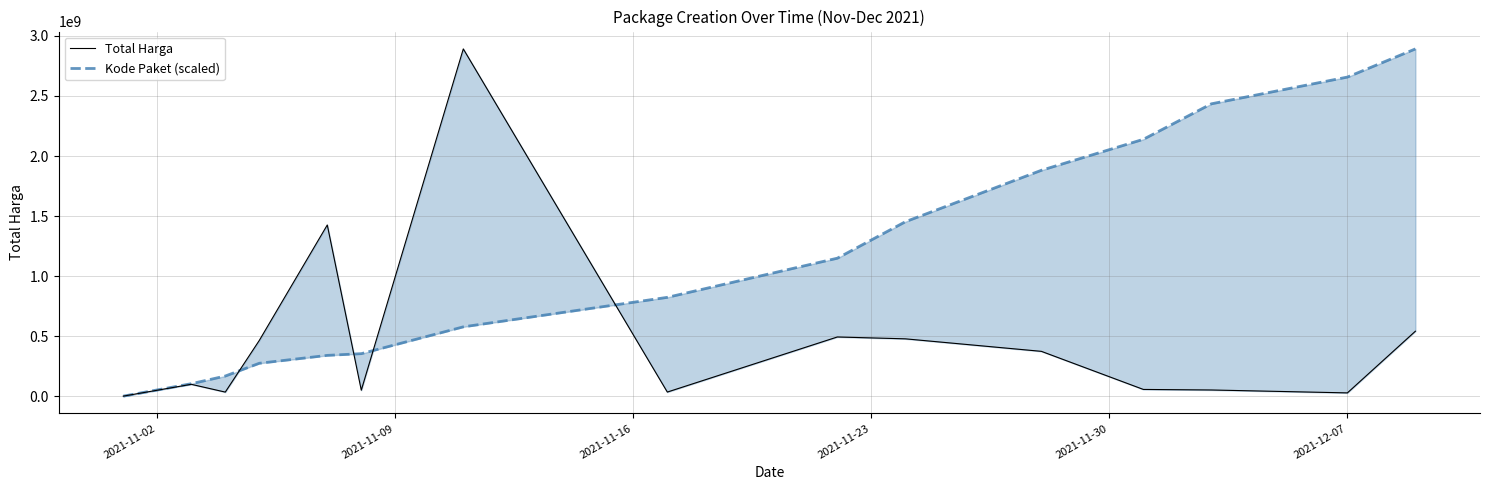

How many interior local valleys does the Total Harga series have?

4